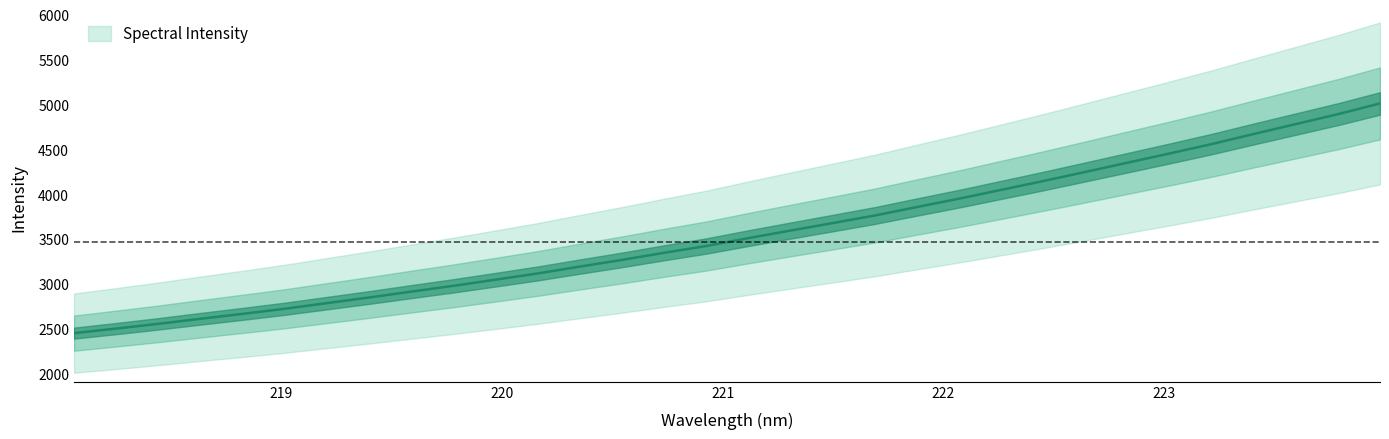

True or false: the data has more than 2 interior local peaks.

False